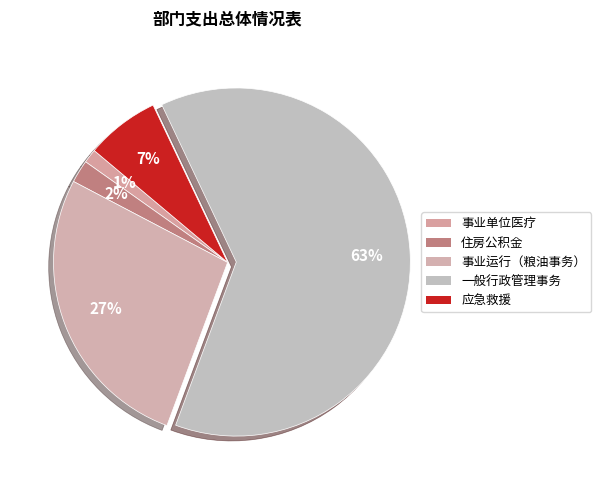

How many slices are in this pie chart?

5